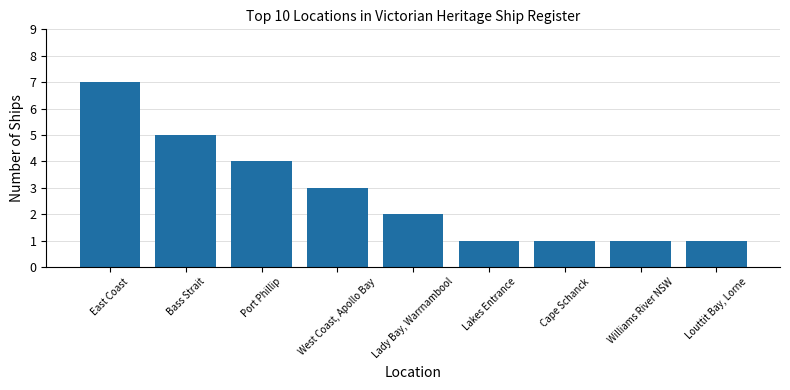

What is the difference between the values at Lakes Entrance and East Coast?

6